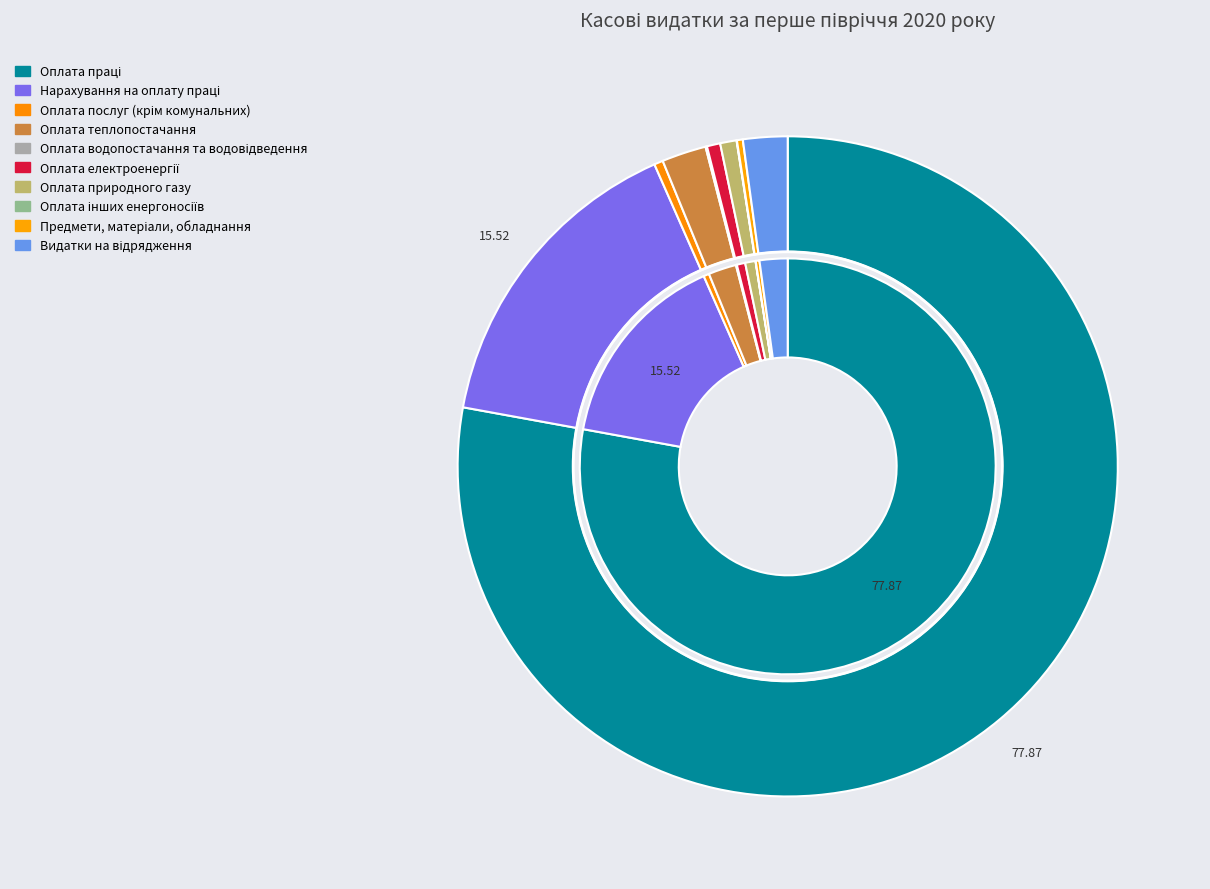

What is the change in value from Нарахування на оплату праці to Оплата послуг (крім комунальних)?

-346948.9